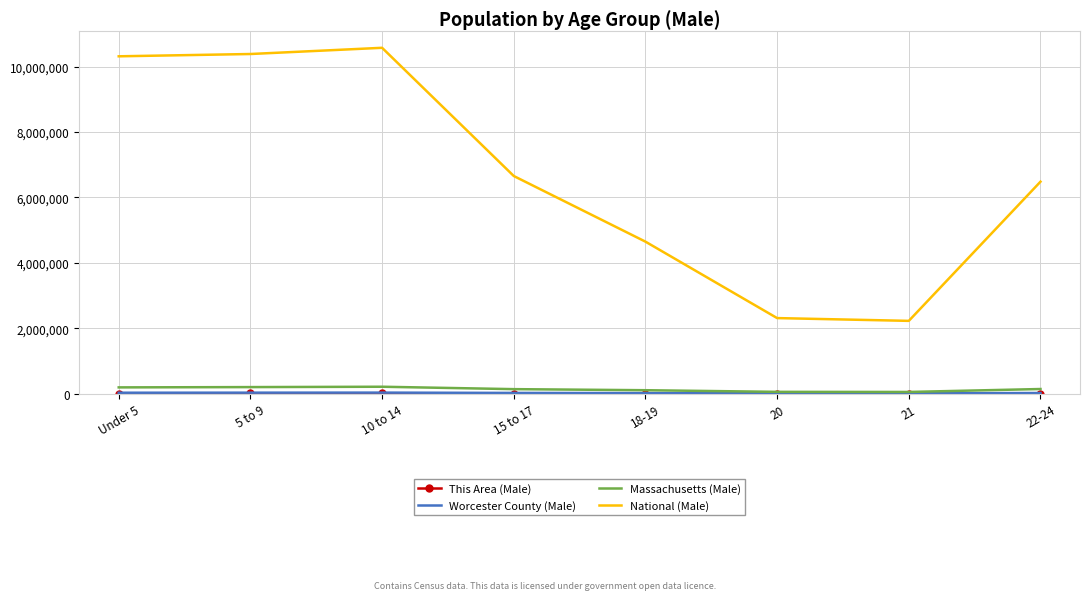

What is the greatest value displayed?

10579862